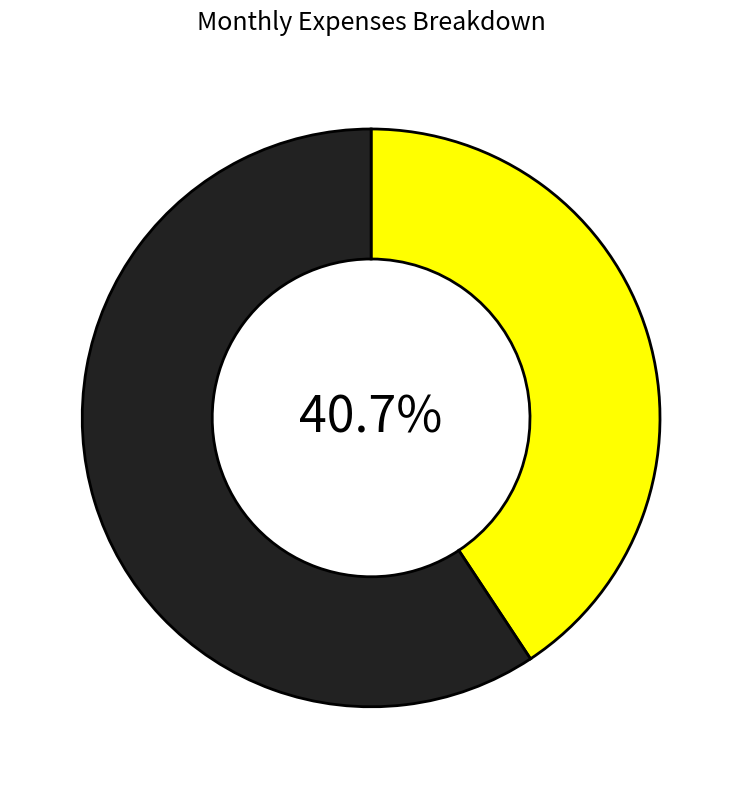

Which slice is the largest?

Rent